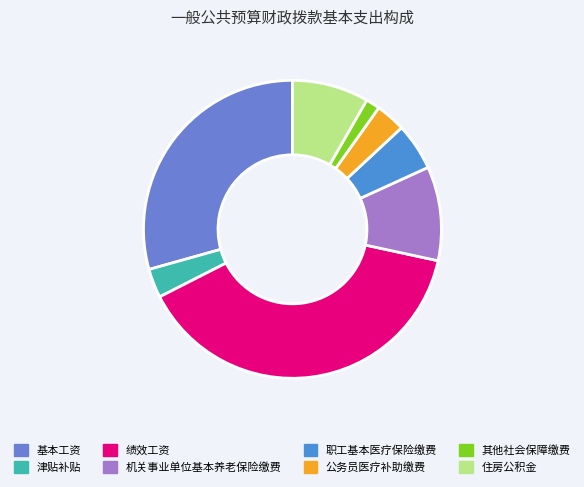

Rank the categories by value from lowest to highest.

其他社会保障缴费, 津贴补贴, 公务员医疗补助缴费, 职工基本医疗保险缴费, 住房公积金, 机关事业单位基本养老保险缴费, 基本工资, 绩效工资